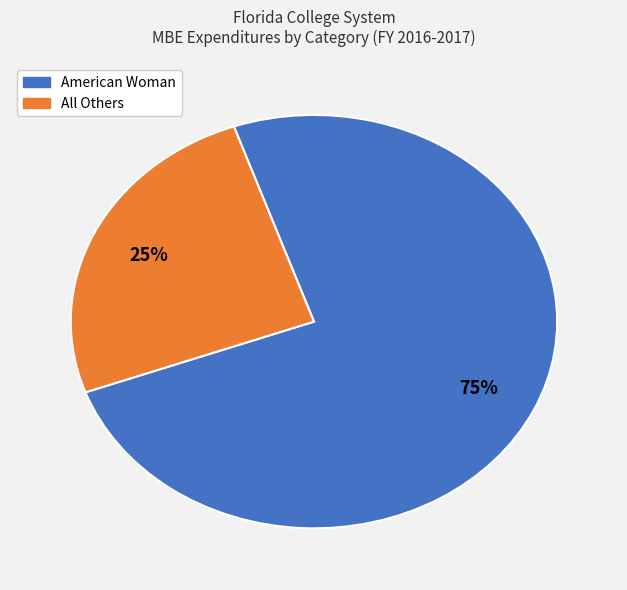

How many slices are in this pie chart?

2